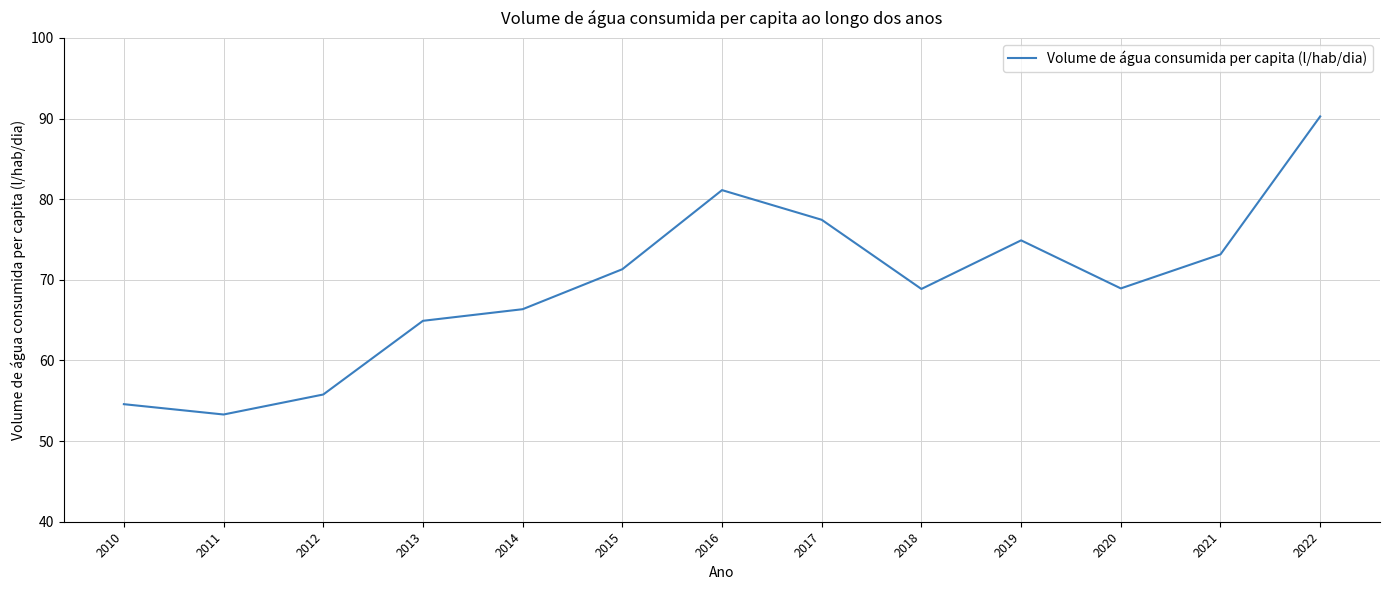

What is the change in value from 2016 to 2017?

-3.7